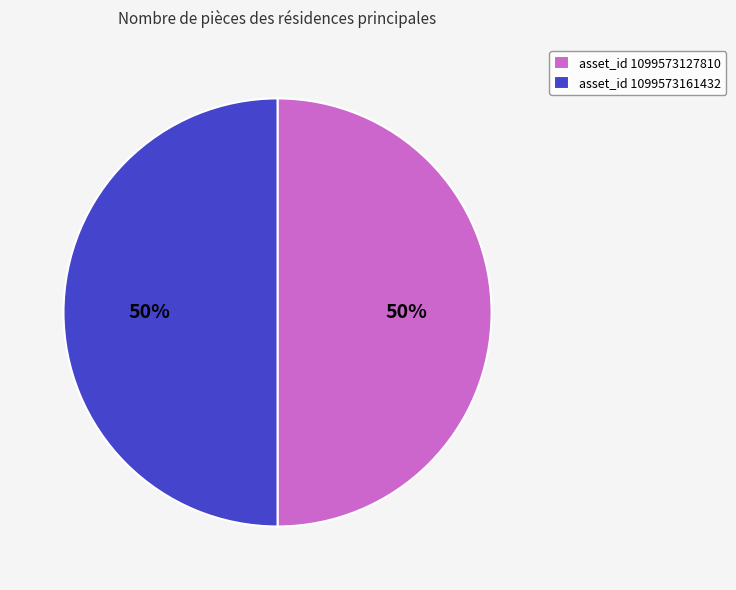

Approximately how many times larger is the value at asset_id 1099573161432 compared to asset_id 1099573127810?

1.0